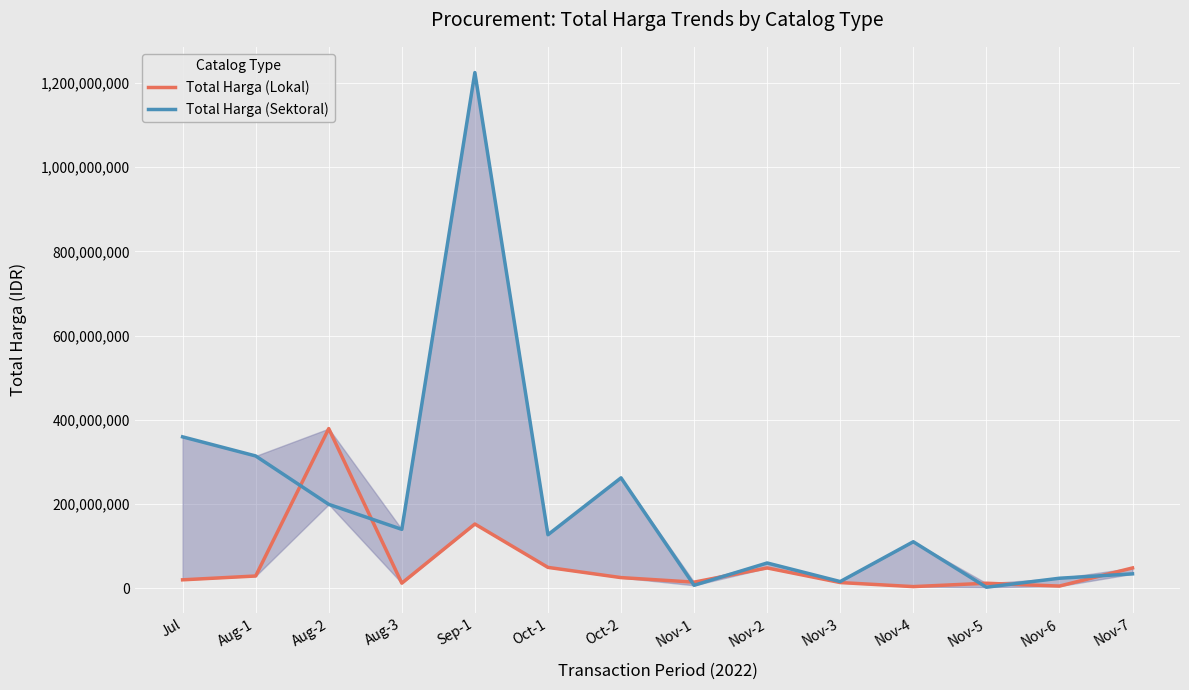

How many values in the Total Harga (Sektoral) series are below 127000000?

7